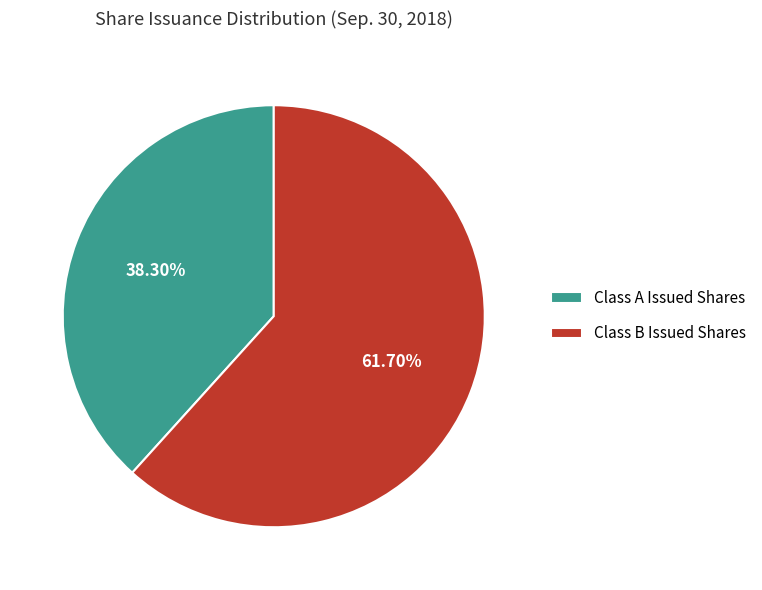

Rank the categories by value from highest to lowest.

Class B Issued Shares, Class A Issued Shares